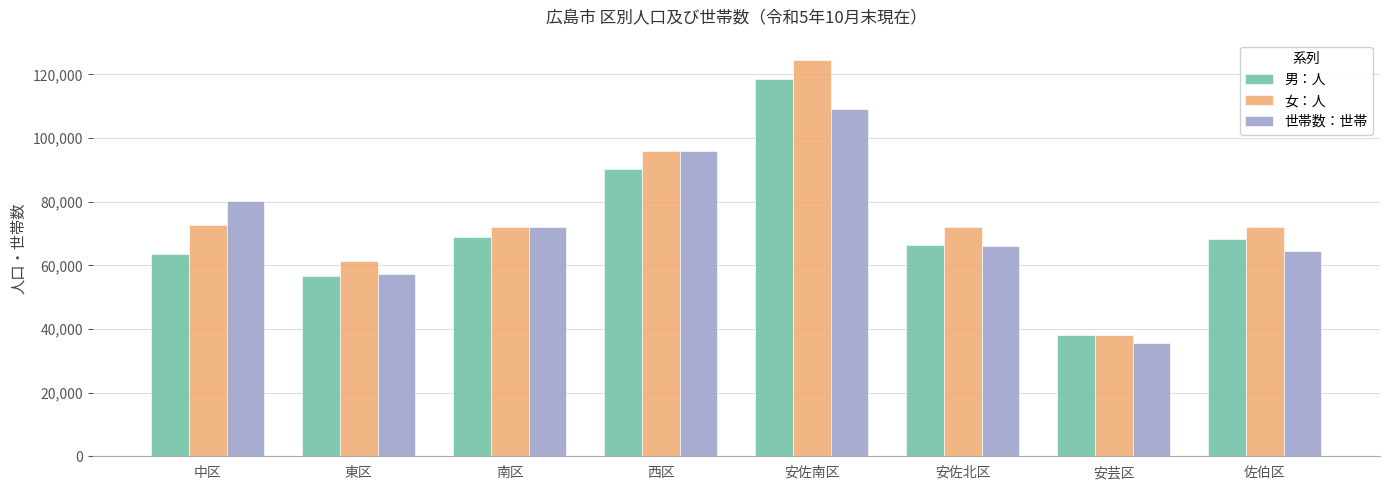

What is the difference between the 男：人 values at 安佐北区 and 南区?

2613